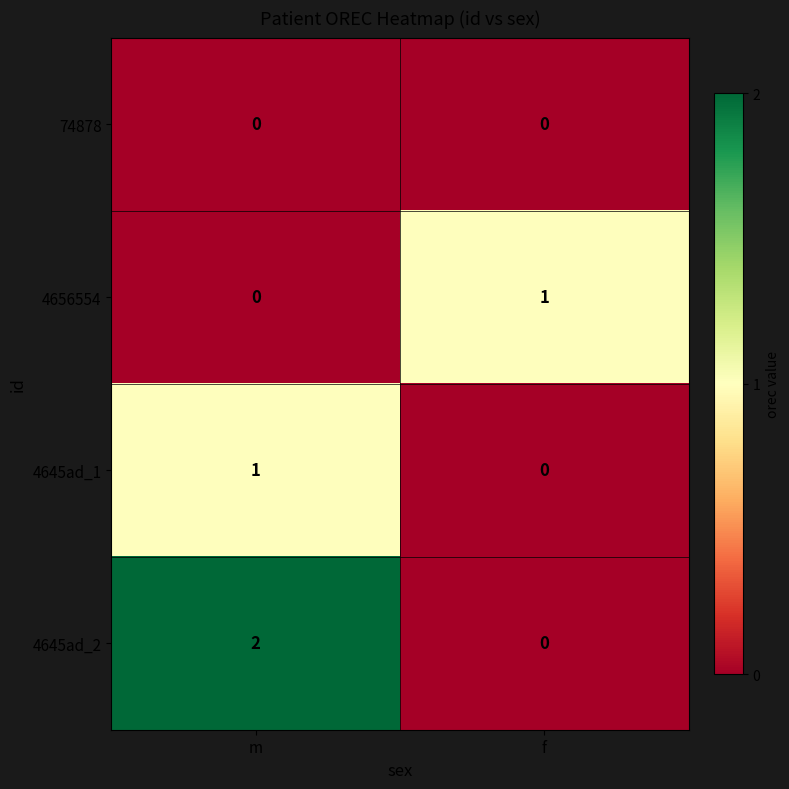

At which label is 4645ad_1 closest to 0?

f